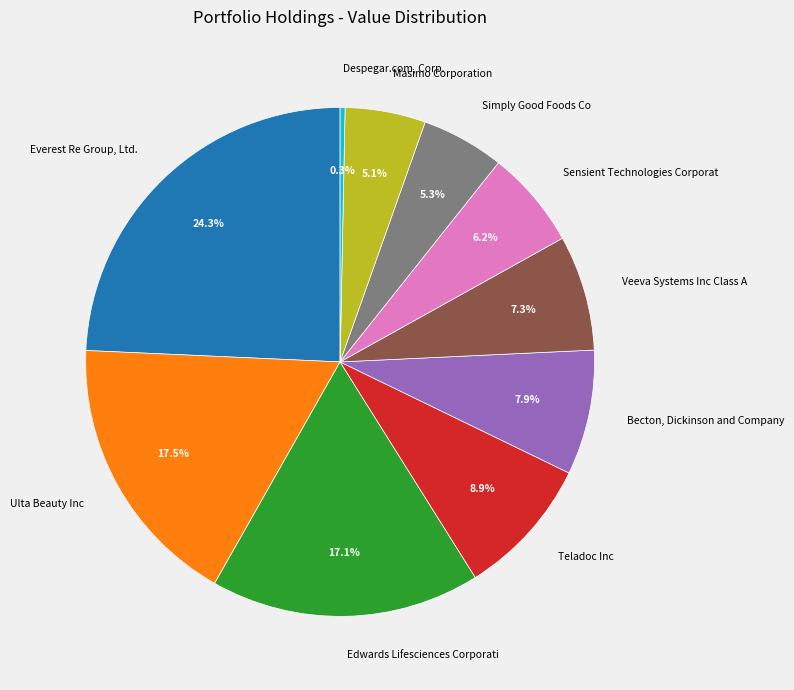

Rank the categories by value from lowest to highest.

Despegar.com, Corp., Masimo Corporation, Simply Good Foods Co, Sensient Technologies Corporat, Veeva Systems Inc Class A, Becton, Dickinson and Company, Teladoc Inc, Edwards Lifesciences Corporati, Ulta Beauty Inc, Everest Re Group, Ltd.